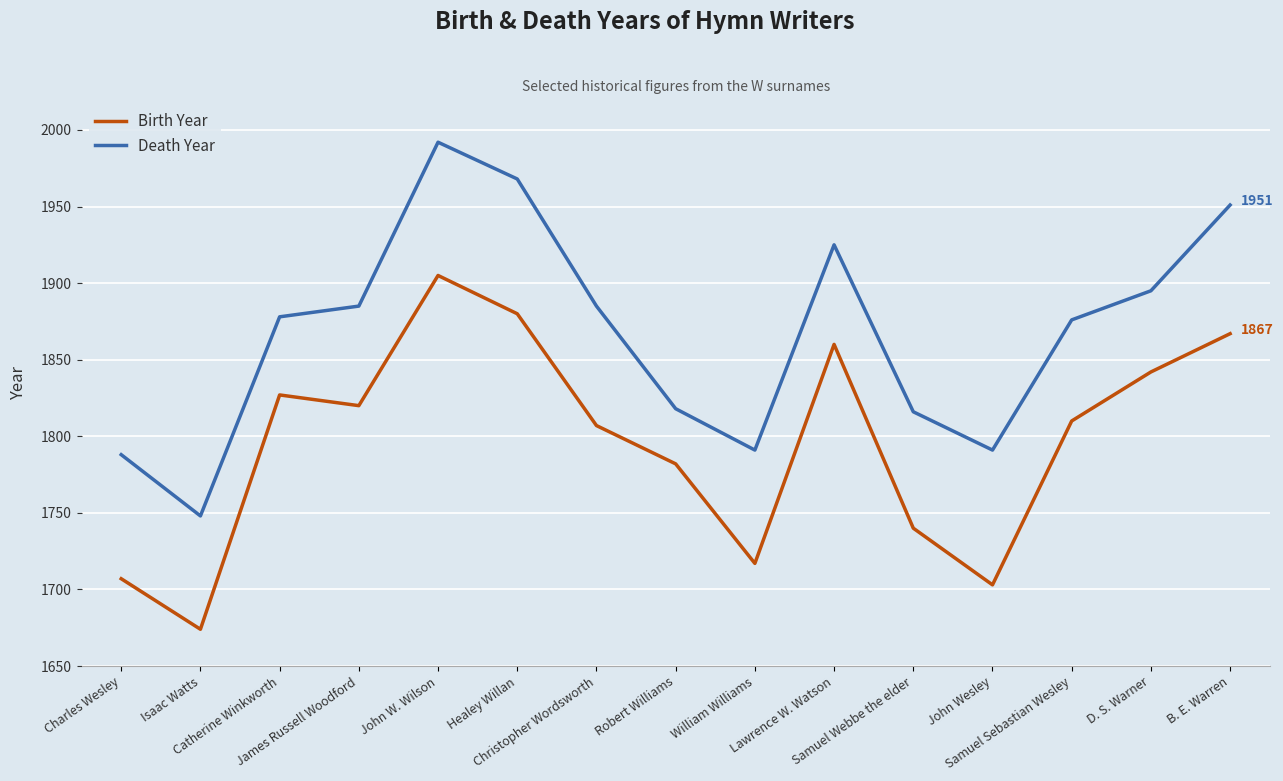

Reading left to right, transcribe all the data shown in this chart.

Birth Year: 1707	1674	1827	1820	1905	1880	1807	1782	1717	1860	1740	1703	1810	1842	1867
Death Year: 1788	1748	1878	1885	1992	1968	1885	1818	1791	1925	1816	1791	1876	1895	1951